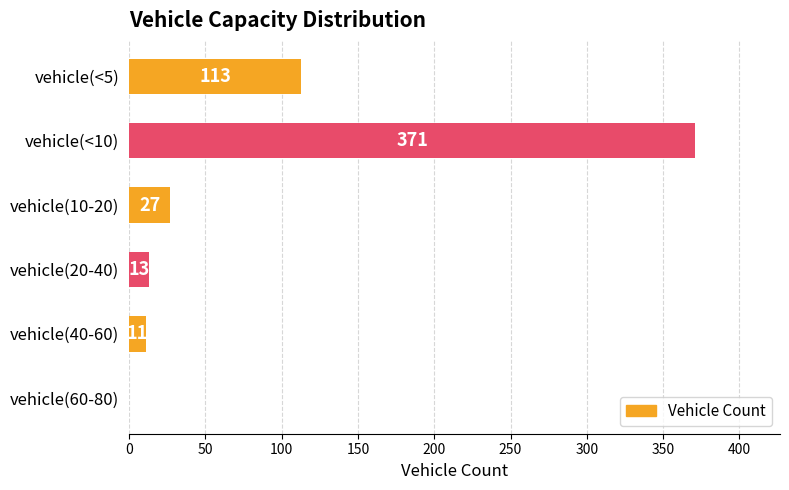

At which label is the value closest to 185?

vehicle(<5)